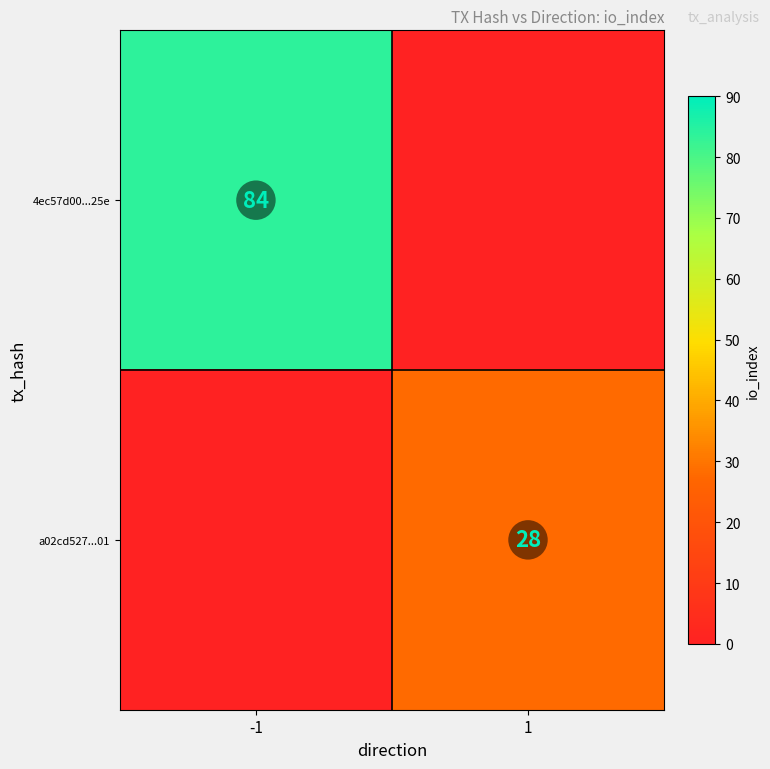

The value of 4ec57d00...25e at -1 is 84. True or false?

True